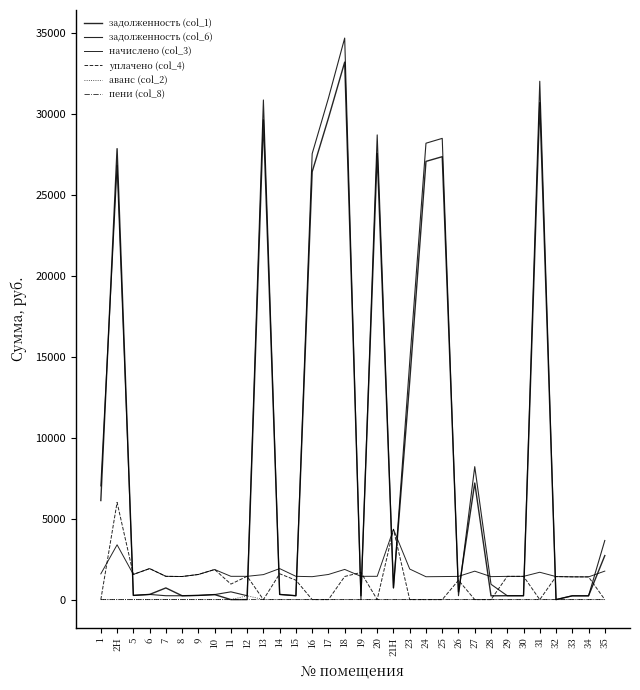

Count the number of categories in the chart.

32